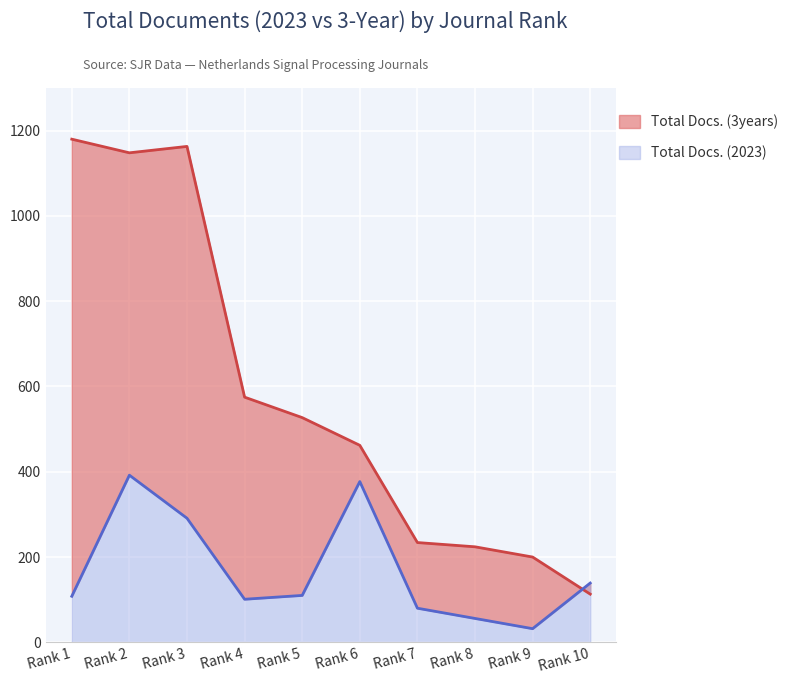

Rank the series at Rank 4 from highest to lowest value.

Total Docs. (3years), Total Docs. (2023)